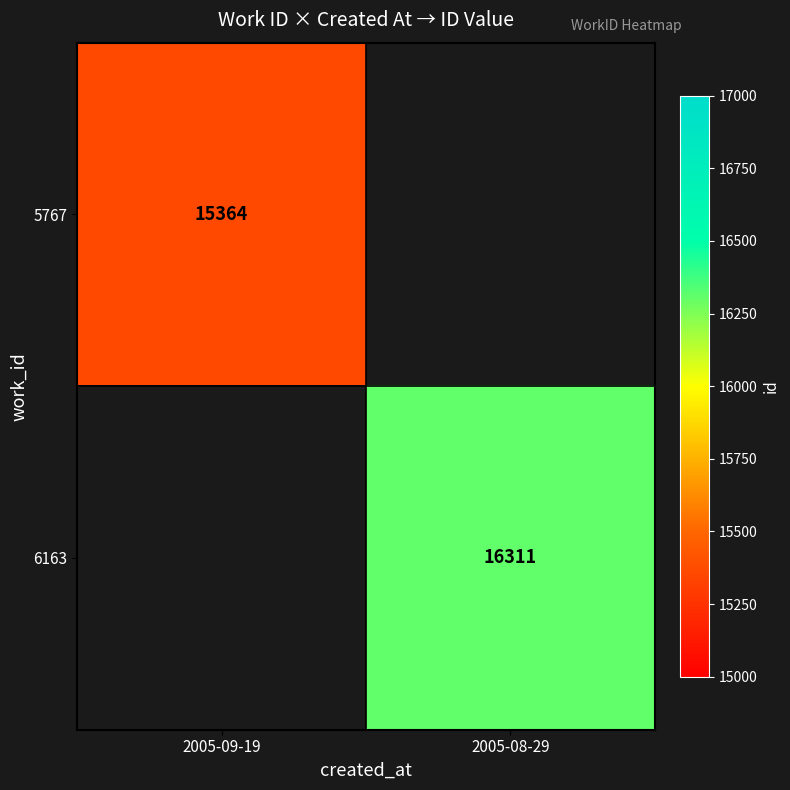

At how many categories does at least one series exceed 15885?

1